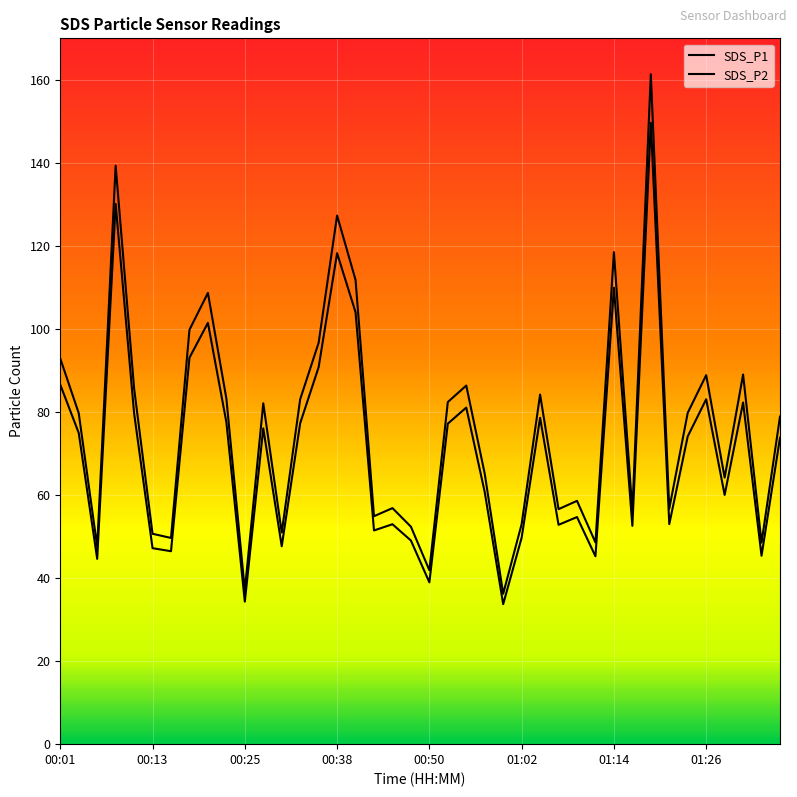

How many interior local valleys does the SDS_P2 series have?

13